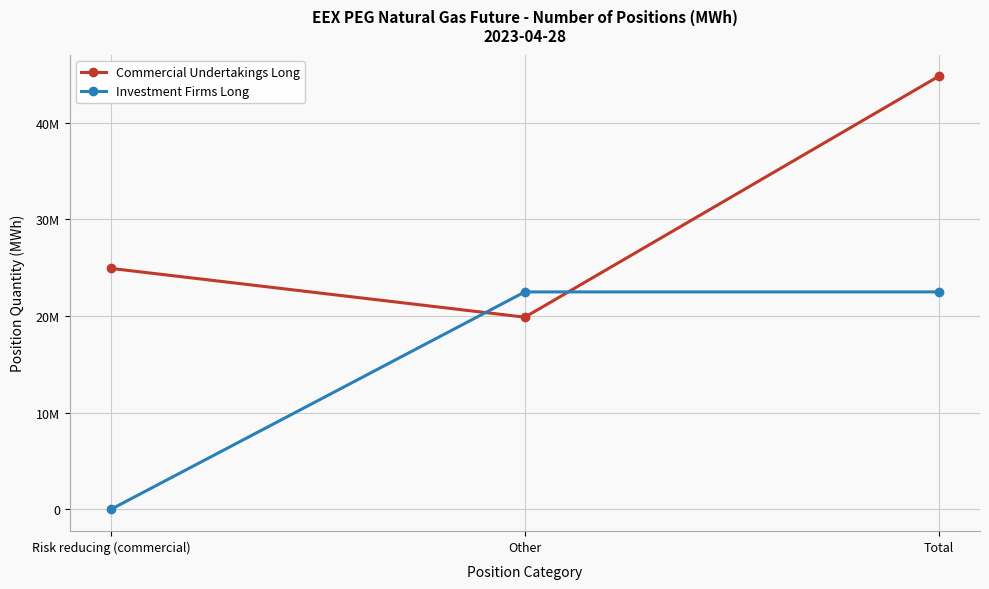

Which series has the widest spread of values?

Commercial Undertakings Long